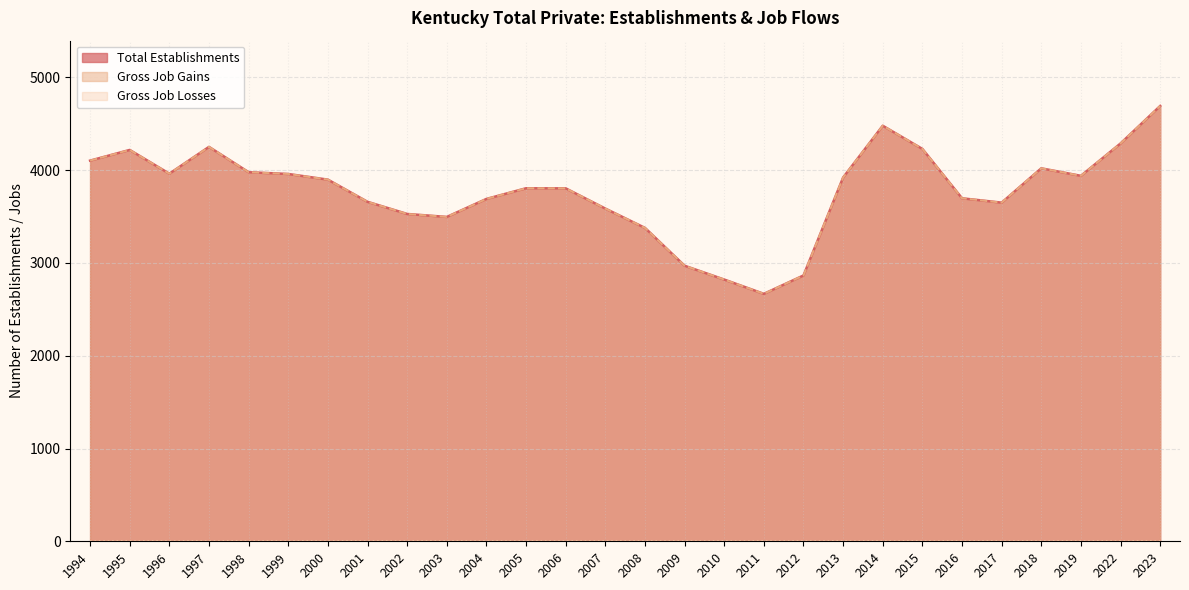

What is the value of the Gross Job Gains point at the 16th from the left?

2970